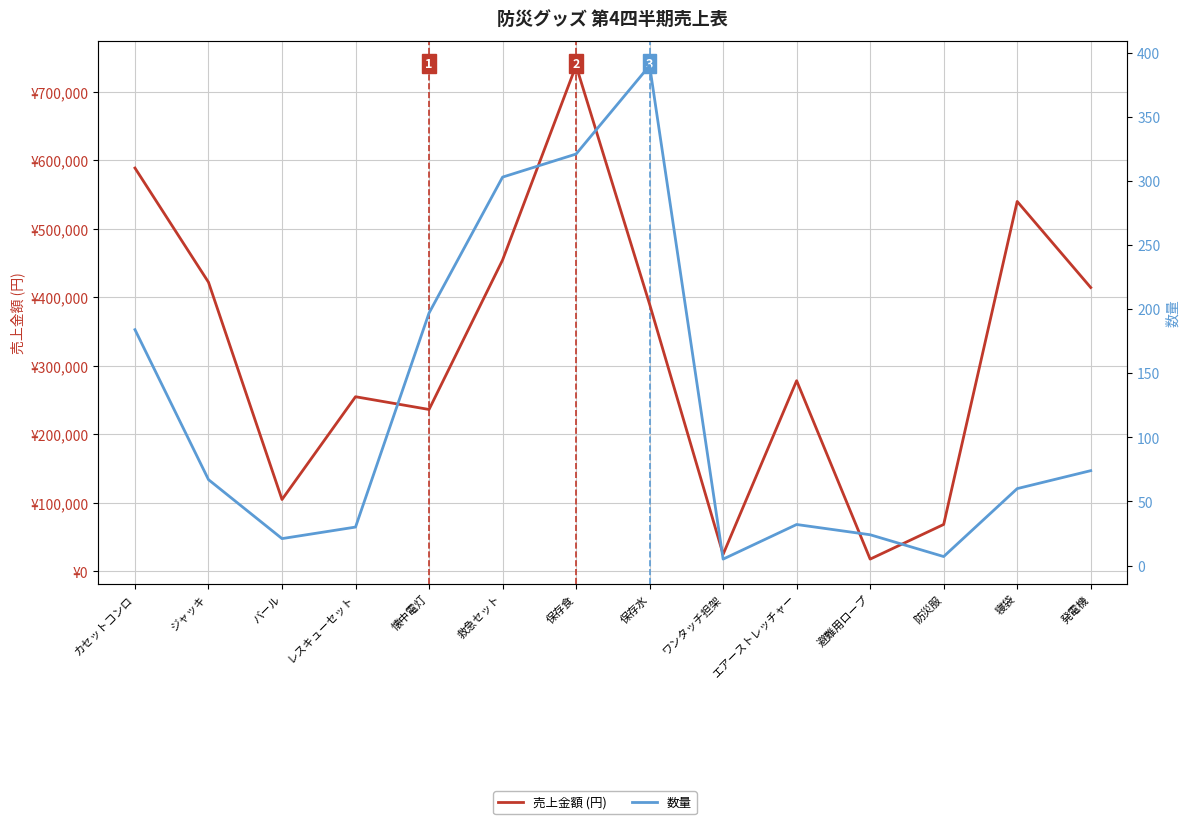

How many interior local valleys does the 売上金額 (円) series have?

4